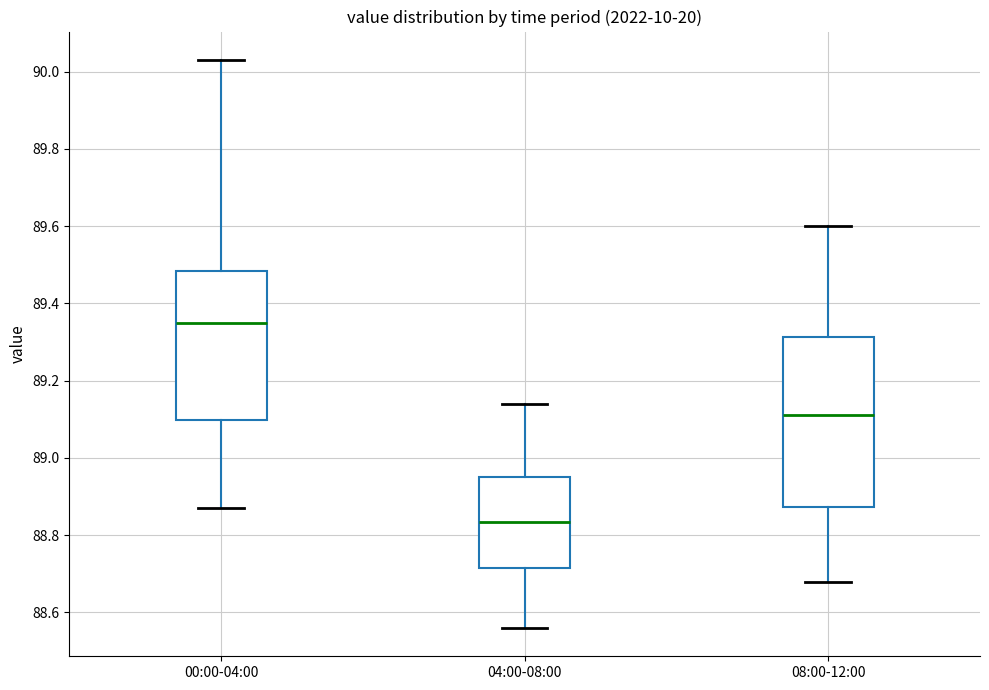

Reading left to right, transcribe this box plot: for each box, give where its median line is, the range the box spans, and where its two whiskers end, as read against the y-axis. The values are not printed on the chart, so give them approximately, as read against the axis.

00:00-04:00: median 89.36, box 89.10 to 89.48, whiskers 88.88 to 90.04
04:00-08:00: median 88.84, box 88.72 to 88.96, whiskers 88.56 to 89.14
08:00-12:00: median 89.12, box 88.88 to 89.32, whiskers 88.68 to 89.60